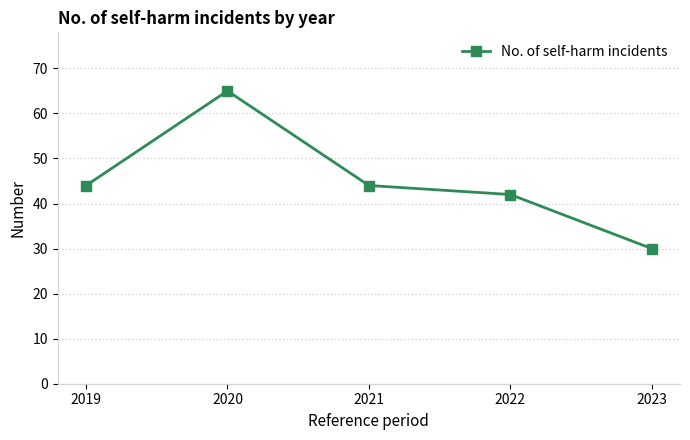

Reading left to right, list all the values displayed in this chart.

44	65	44	42	30